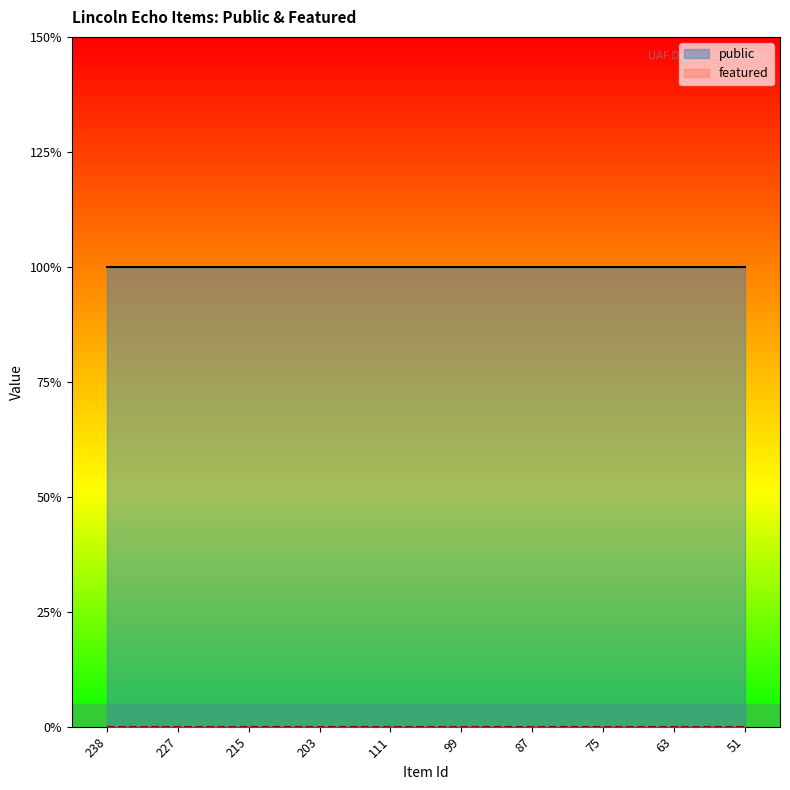

What is the difference between the highest and lowest values at 111?

1